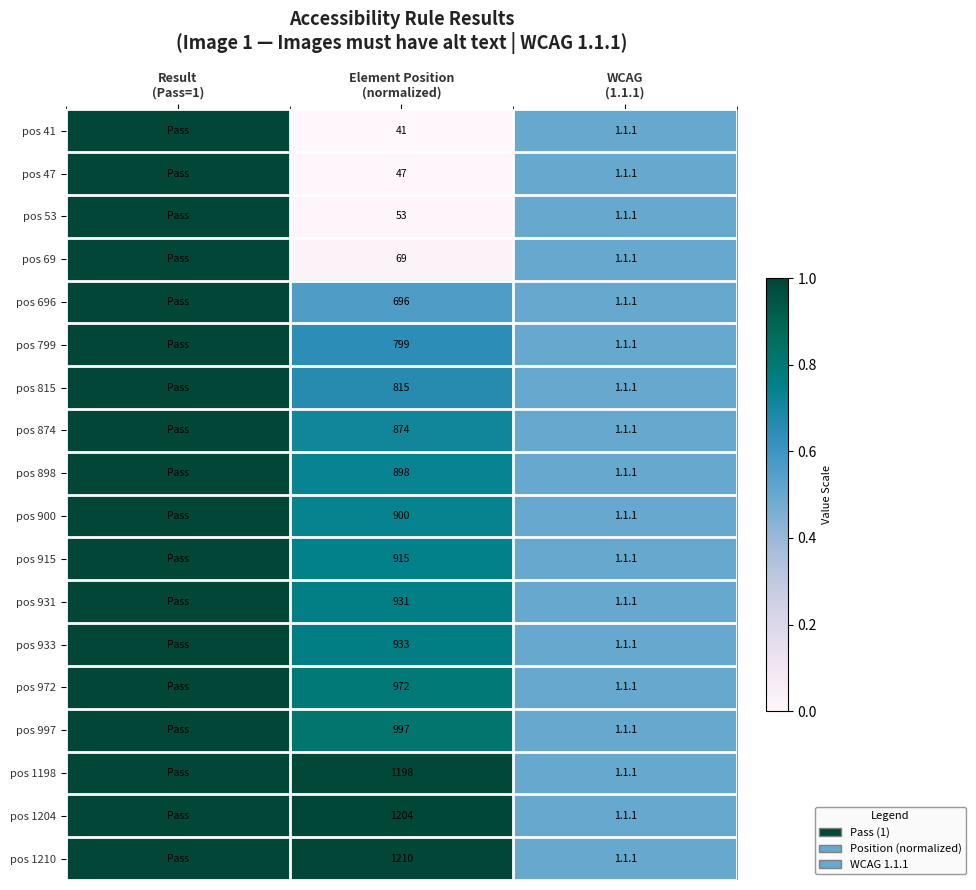

What is the total value across all series at WCAG
(1.1.1)?

9.0